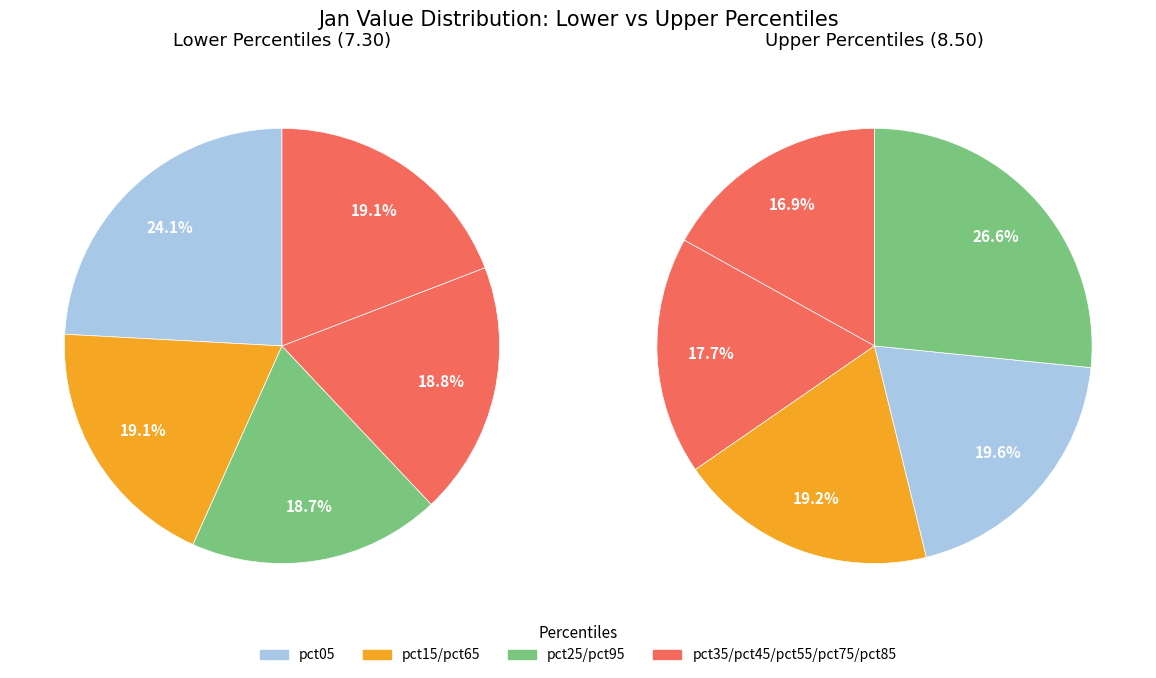

What is the largest slice in the pie chart?

pct95